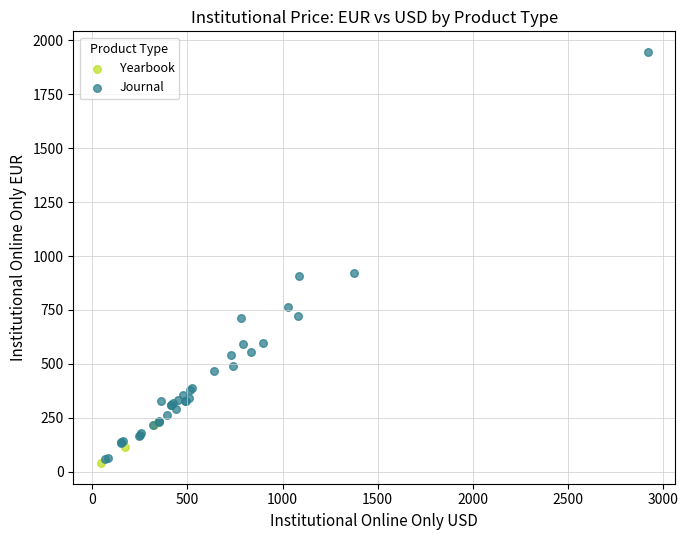

Which series reaches the maximum Y coordinate?

Journal